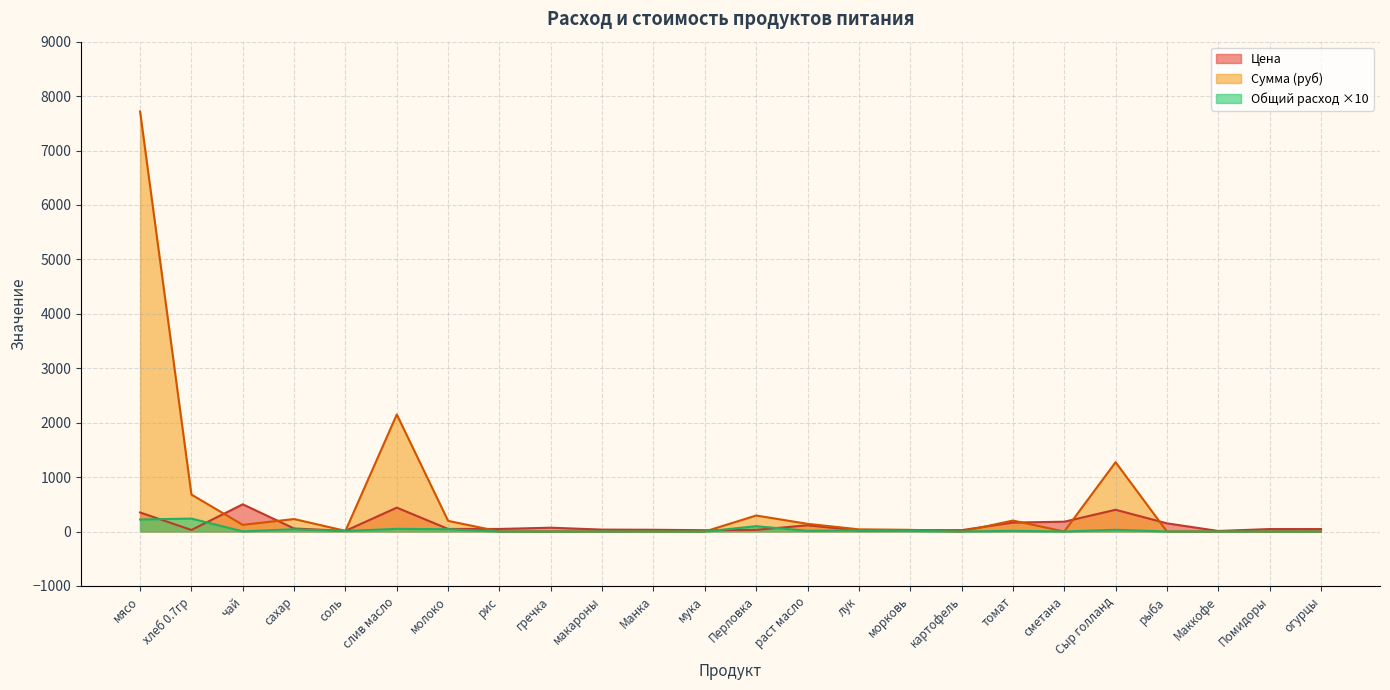

Does the chart have visible grid lines?

Yes